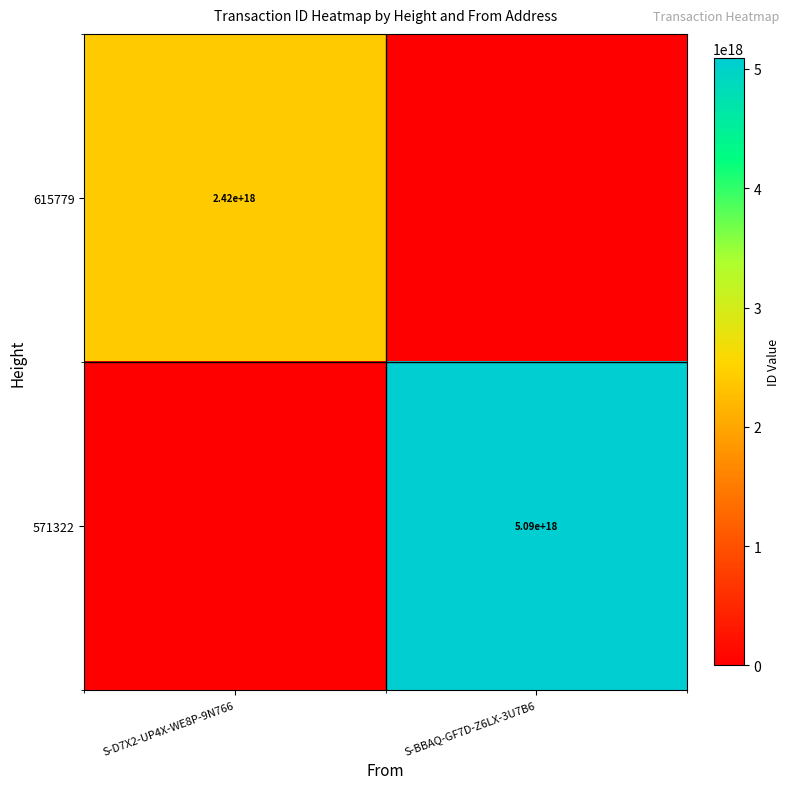

Is it true that 615779 equals 676679173812935424 at S-D7X2-UP4X-WE8P-9N766?

False